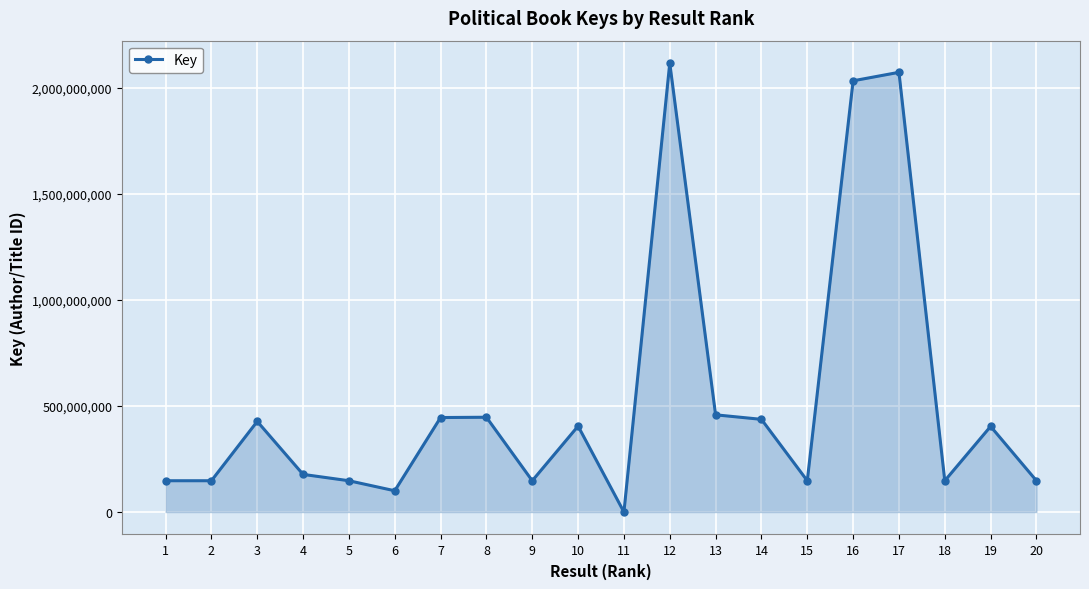

How many values are below 403564858?

10